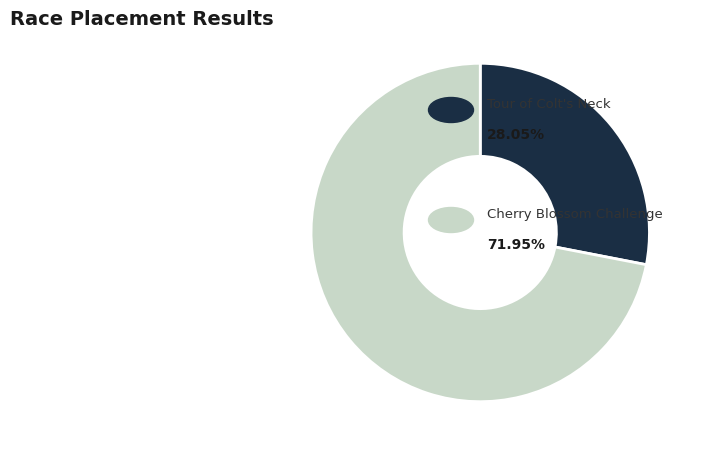

Does any single category account for the majority?

Yes